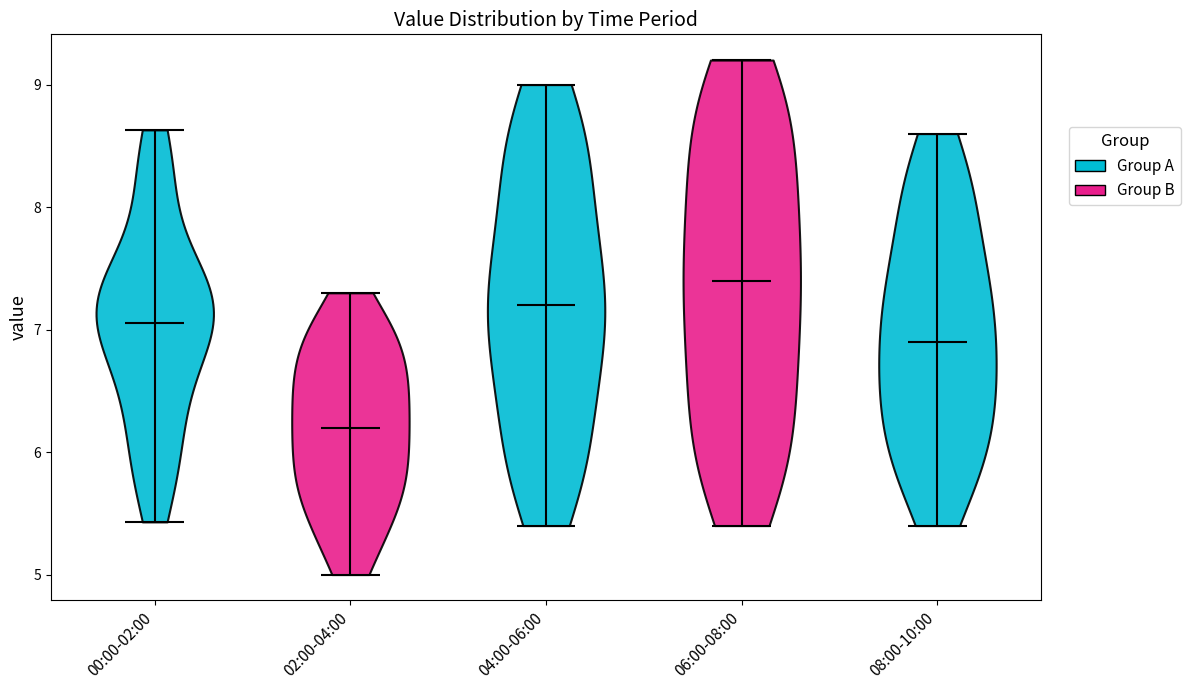

Reading left to right, read every violin against the y-axis: where its median line is, and the lowest and highest points it reaches. The values are not printed on the chart, so give them approximately, as read against the axis.

00:00-02:00: median line 7.1, lowest point 5.4, highest point 8.6
02:00-04:00: median line 6.2, lowest point 5.0, highest point 7.3
04:00-06:00: median line 7.2, lowest point 5.4, highest point 9.0
06:00-08:00: median line 7.4, lowest point 5.4, highest point 9.2
08:00-10:00: median line 6.9, lowest point 5.4, highest point 8.6